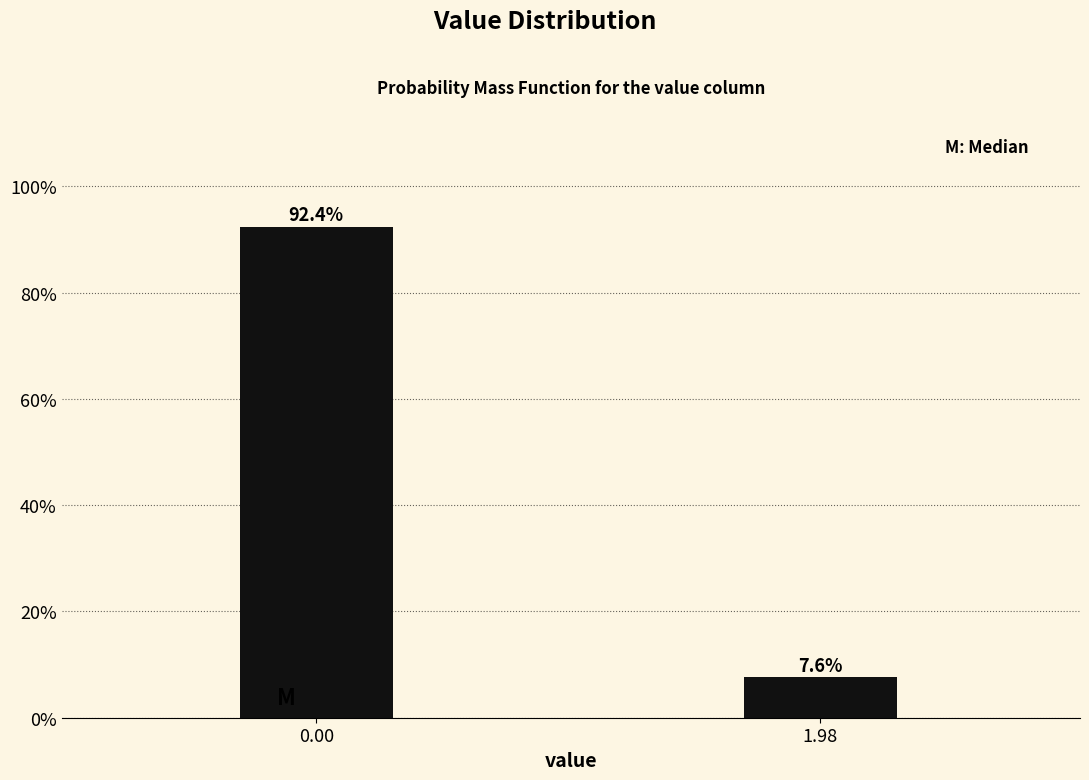

Reading right to left, transcribe all the data shown in this chart.

1.98=7.6	0.00=92.4